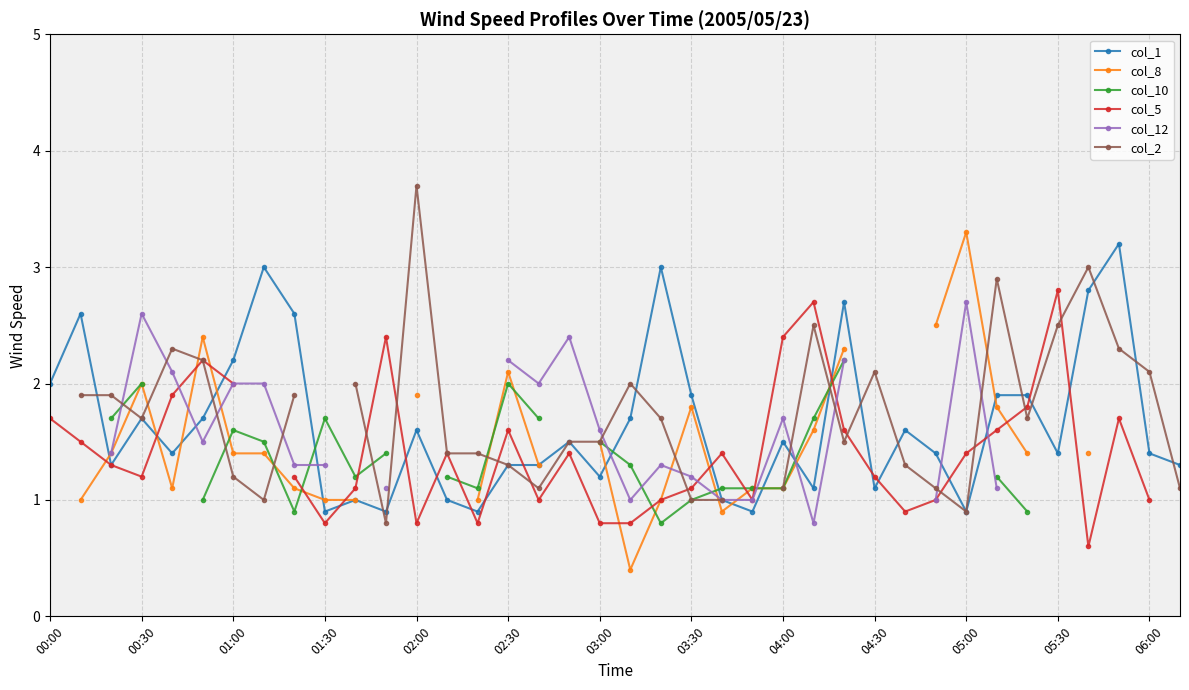

Which series has the largest total across all categories?

col_1